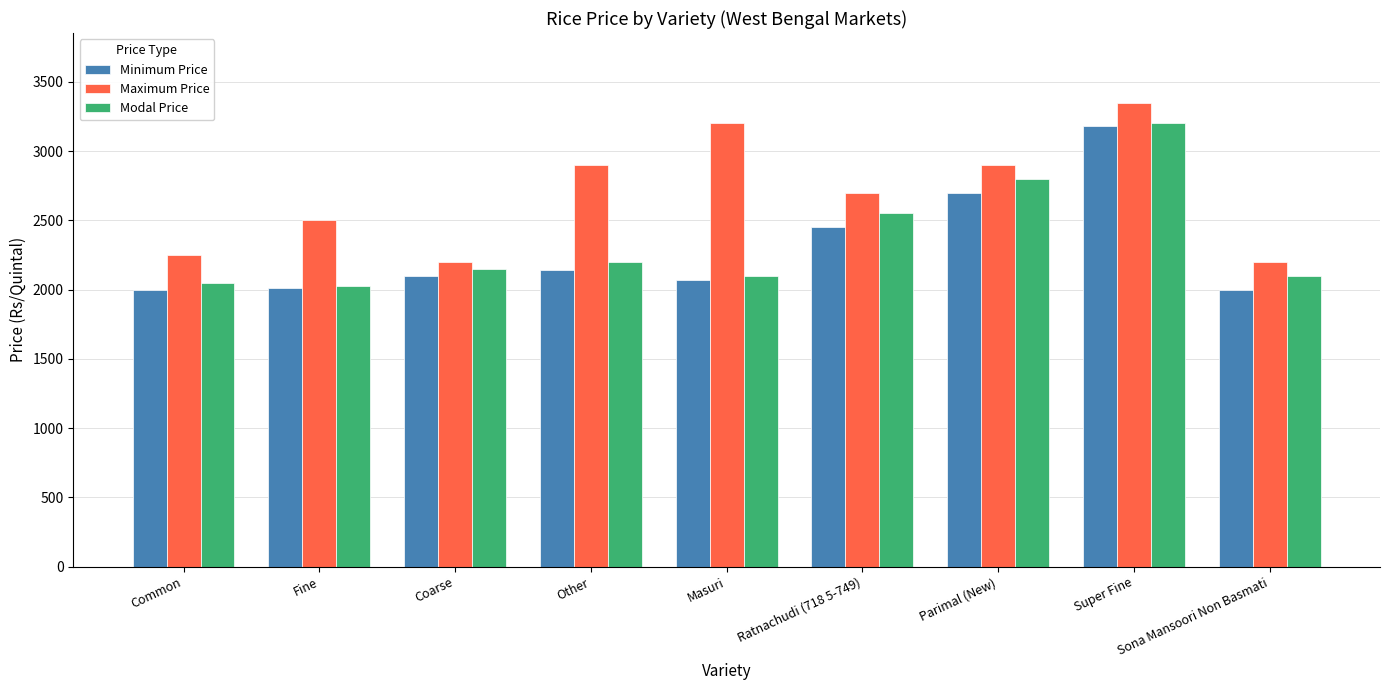

Which series has the largest total across all categories?

Maximum Price